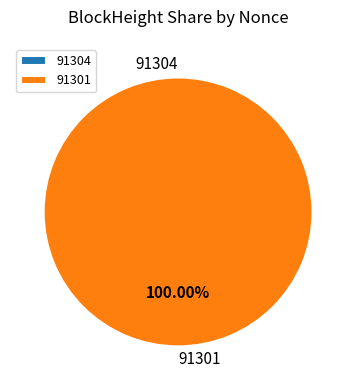

Which slice is the smallest?

91304